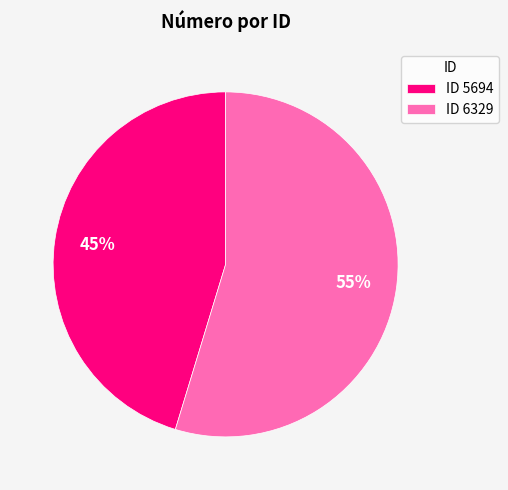

To the nearest percent, what is the average slice percentage?

50%